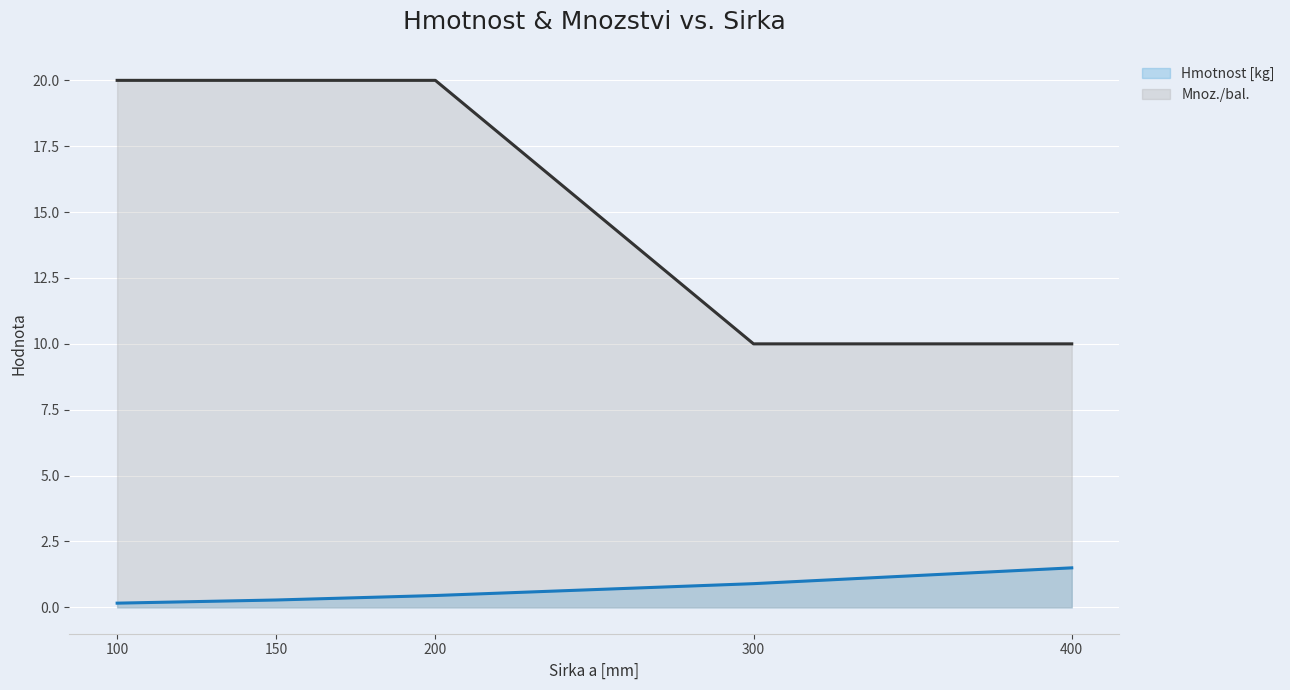

At which label is Mnoz./bal. closest to 15?

100